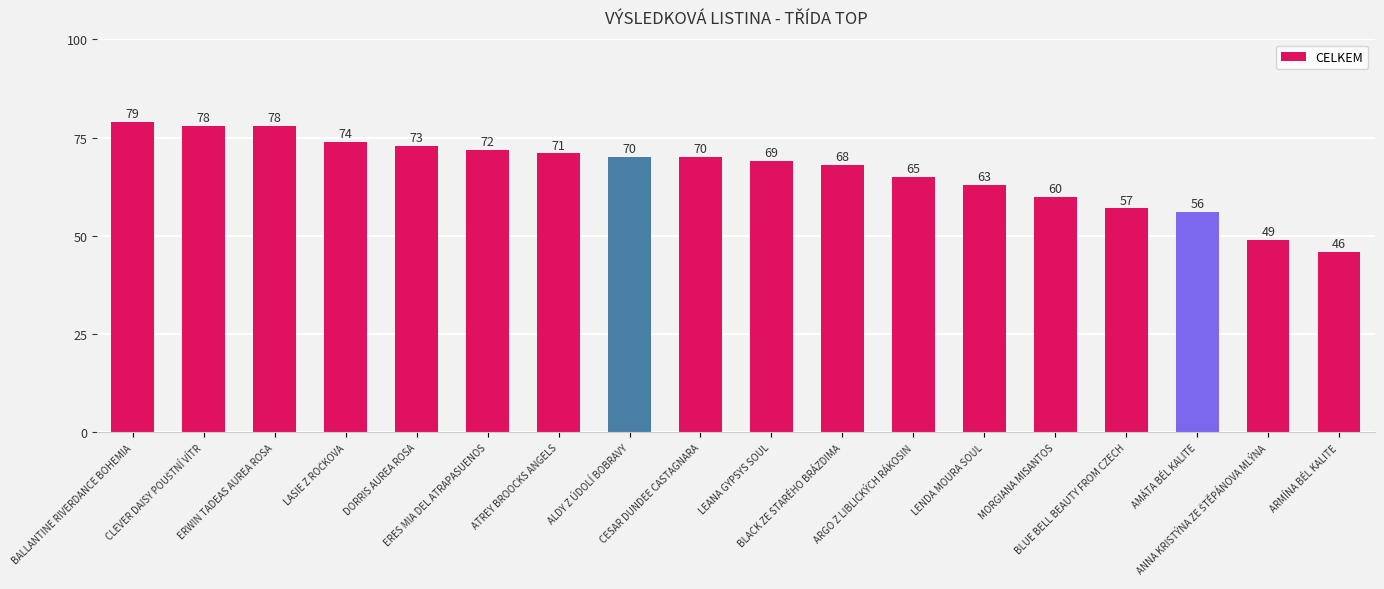

What is the value of the 9th bar from the left?

70